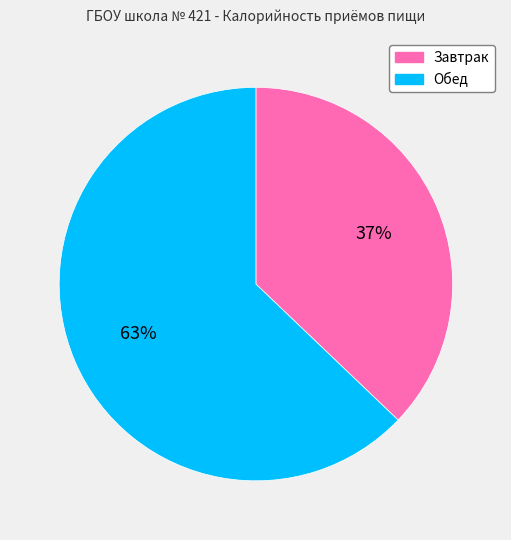

Which has a higher value, Обед or Завтрак?

Обед